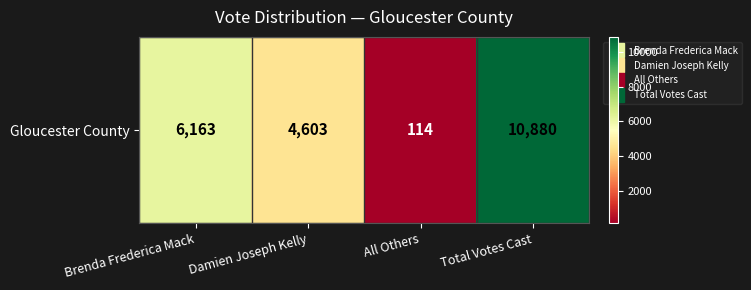

Which has a higher value, Total Votes Cast or Brenda Frederica Mack?

Total Votes Cast